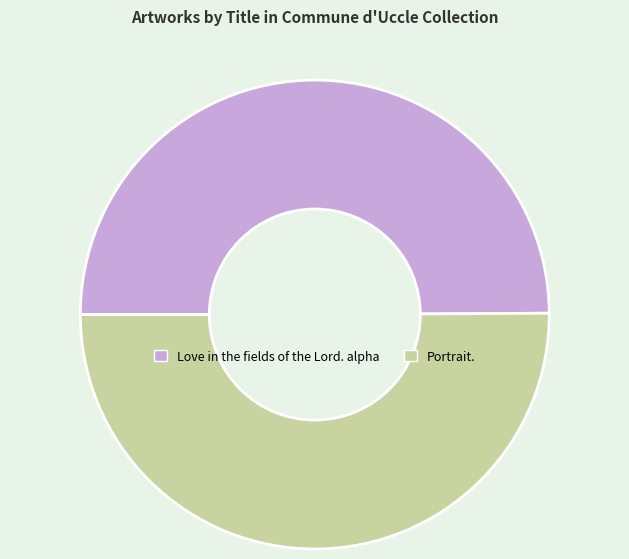

What is the ratio of the value at Portrait. to the value at Love in the fields of the Lord. alpha?

1.0